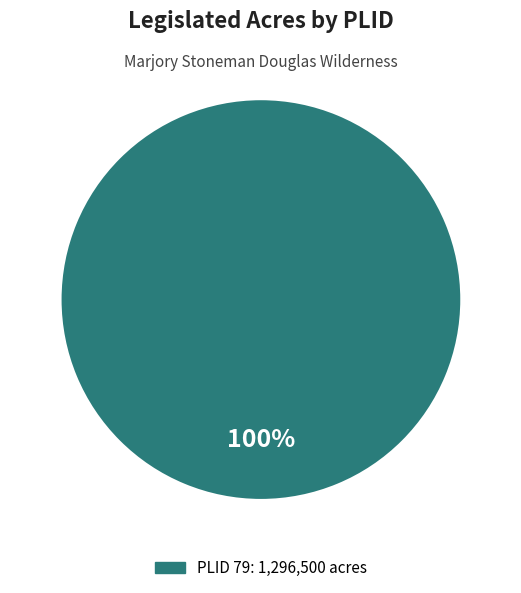

Is there a majority slice in this chart?

Yes